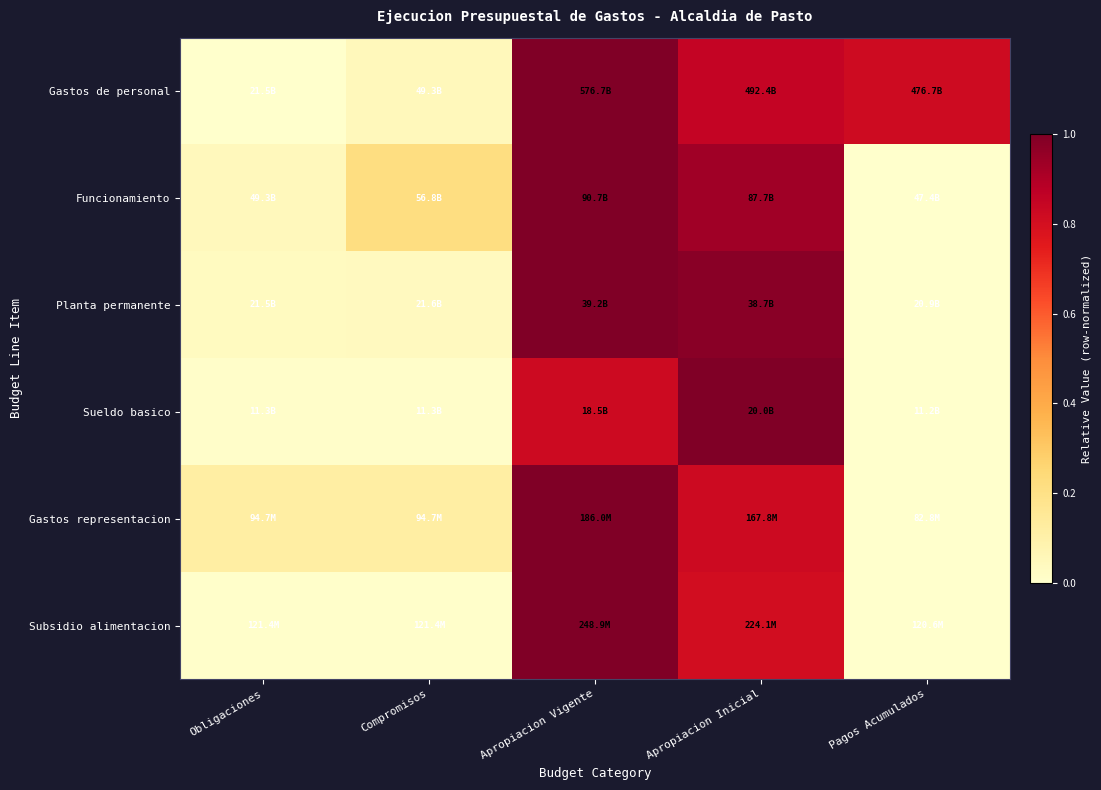

Reading right to left, transcribe all the data shown in this chart.

Gastos de personal: Pagos Acumulados=0.8	Apropiacion Inicial=0.8	Apropiacion Vigente=1.0	Compromisos=0.0	Obligaciones=0.0
Funcionamiento: Pagos Acumulados=0.0	Apropiacion Inicial=0.9	Apropiacion Vigente=1.0	Compromisos=0.2	Obligaciones=0.0
Planta permanente: Pagos Acumulados=0.0	Apropiacion Inicial=1.0	Apropiacion Vigente=1.0	Compromisos=0.0	Obligaciones=0.0
Sueldo basico: Pagos Acumulados=0.0	Apropiacion Inicial=1.0	Apropiacion Vigente=0.8	Compromisos=0.0	Obligaciones=0.0
Gastos representacion: Pagos Acumulados=0.0	Apropiacion Inicial=0.8	Apropiacion Vigente=1.0	Compromisos=0.1	Obligaciones=0.1
Subsidio alimentacion: Pagos Acumulados=0.0	Apropiacion Inicial=0.8	Apropiacion Vigente=1.0	Compromisos=0.0	Obligaciones=0.0